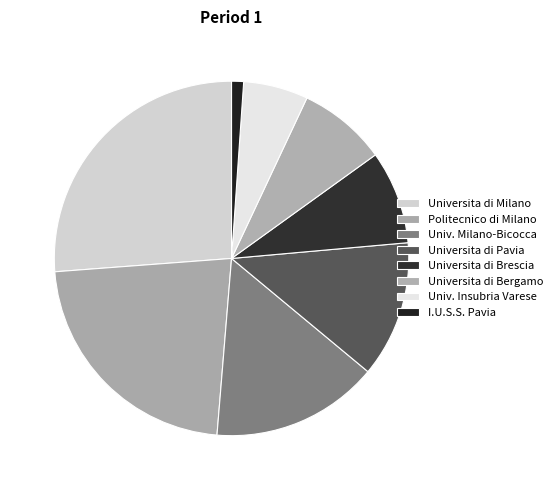

Is there a majority slice in this chart?

No